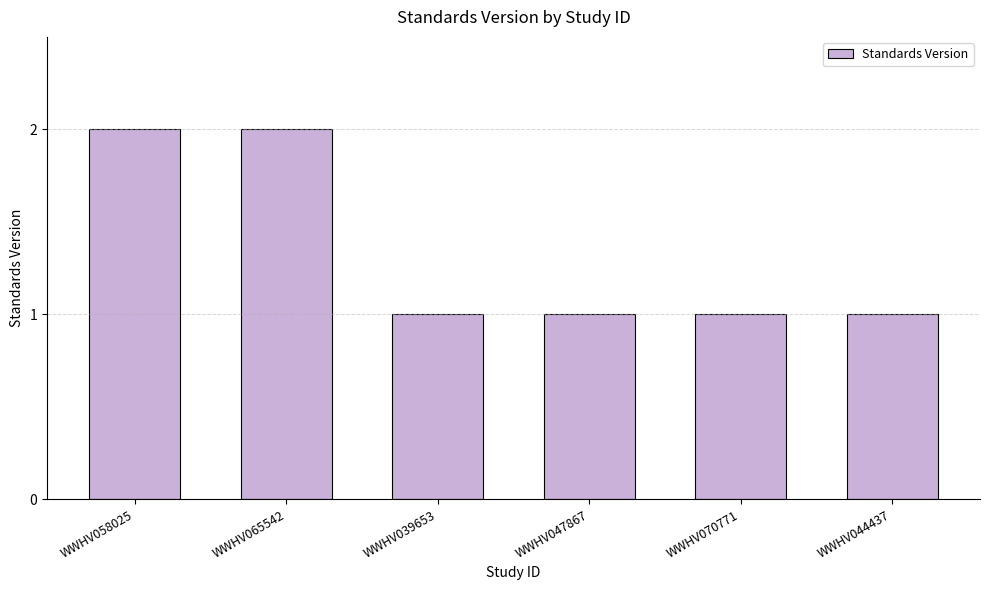

The chart shows a value of 1 at WWHV058025. True or false?

False